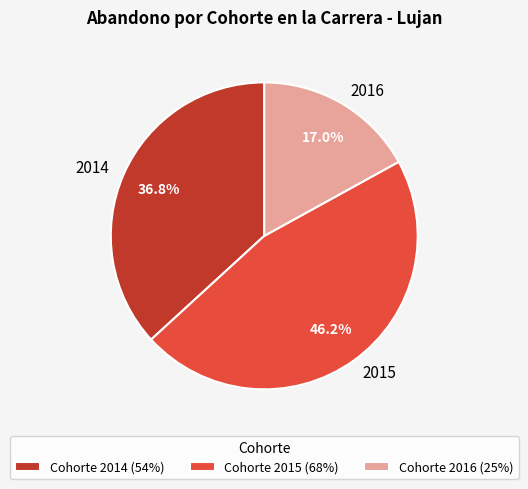

Does 2015 represent more than half of the total?

No